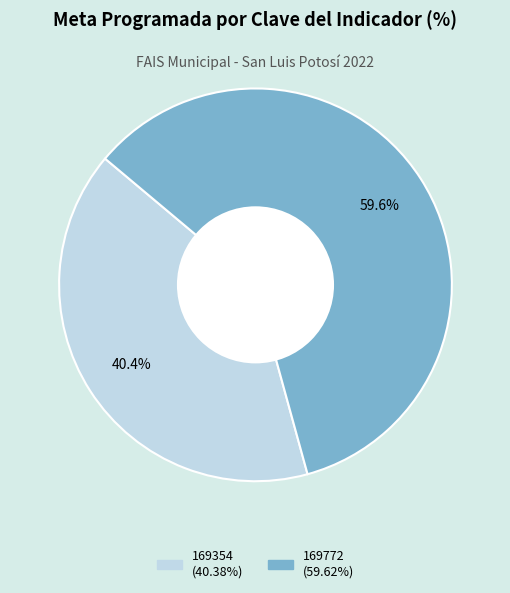

Is there a majority slice in this chart?

Yes